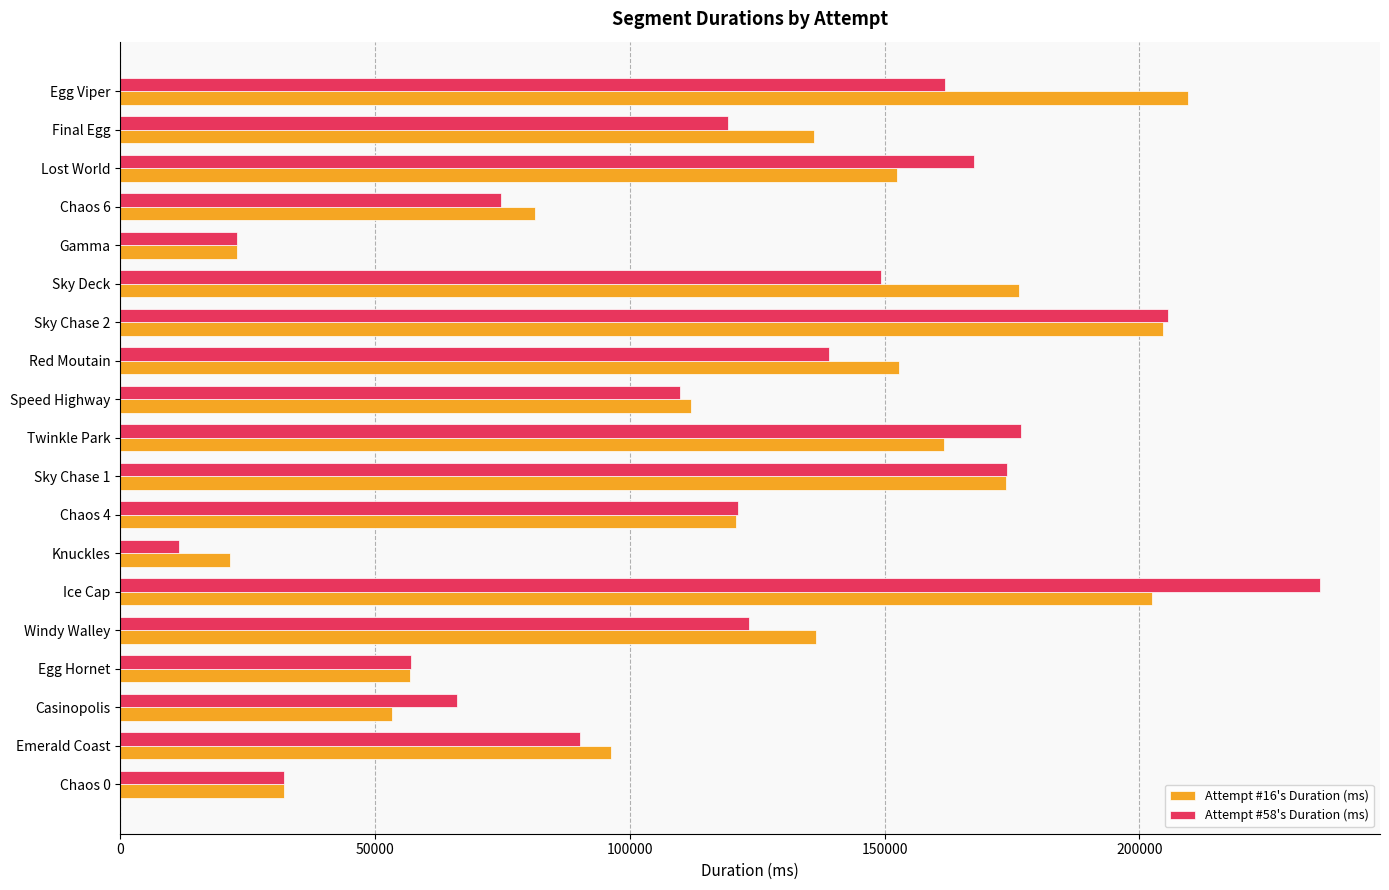

What is the difference between the Attempt #16's Duration (ms) values at Chaos 6 and Knuckles?

59783